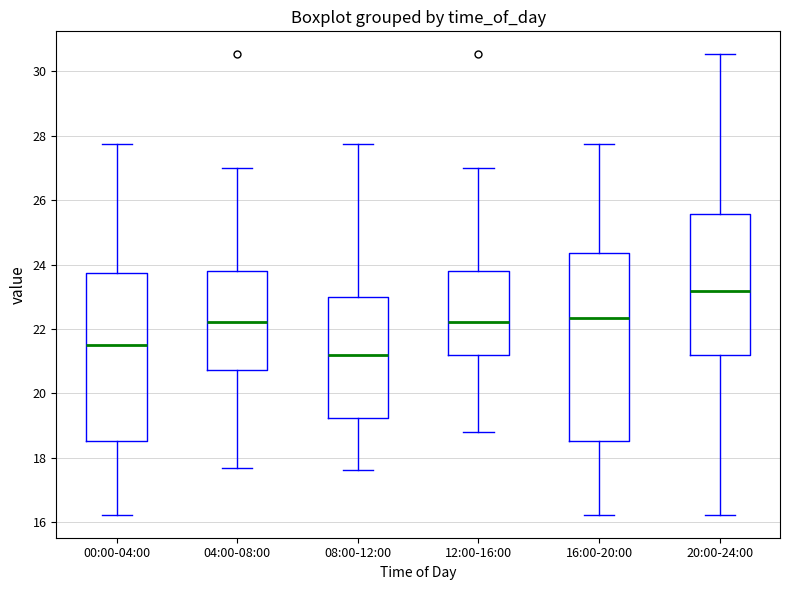

Reading left to right, read every box against the y-axis: the position of its median line, the range the box covers, and the ends of its whiskers. The values are not printed on the chart, so give them approximately, as read against the axis.

00:00-04:00: median 21.6, box 18.6 to 23.8, whiskers 16.2 to 27.8
04:00-08:00: median 22.2, box 20.8 to 23.8, whiskers 17.6 to 27.0
08:00-12:00: median 21.2, box 19.2 to 23.0, whiskers 17.6 to 27.8
12:00-16:00: median 22.2, box 21.2 to 23.8, whiskers 18.8 to 27.0
16:00-20:00: median 22.4, box 18.6 to 24.4, whiskers 16.2 to 27.8
20:00-24:00: median 23.2, box 21.2 to 25.6, whiskers 16.2 to 30.6